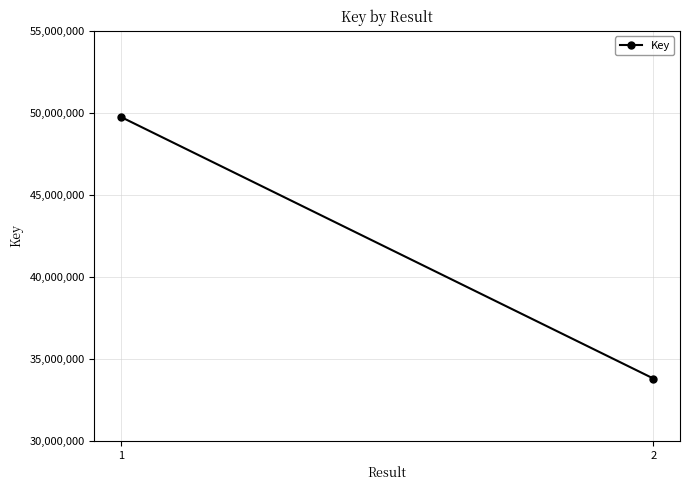

What is the sum of all values?

83545531